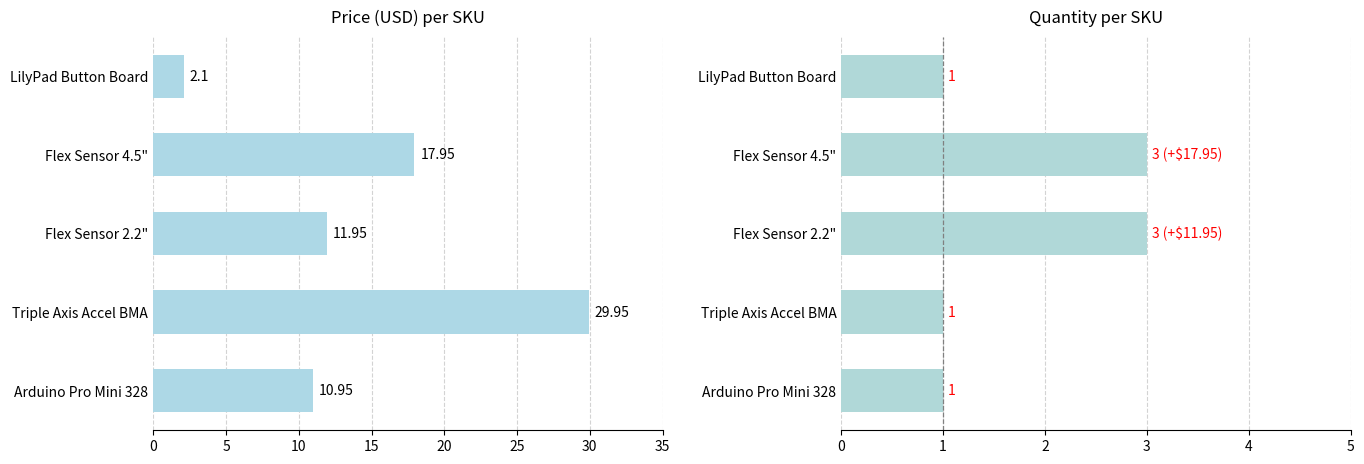

What is the sum of all Quantity values?

9.0